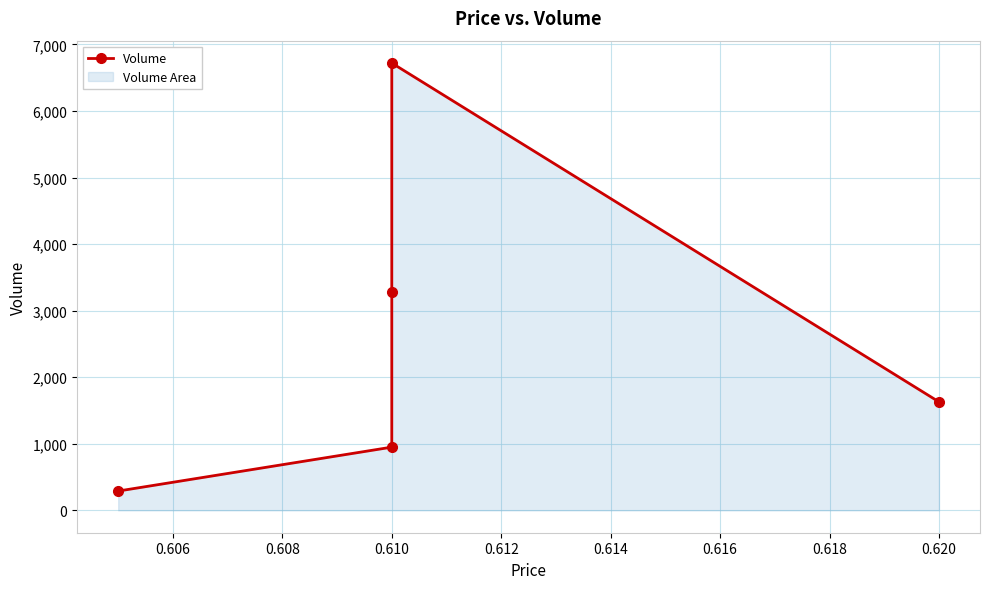

True or false: the data shows 1093 at 0.610.

False